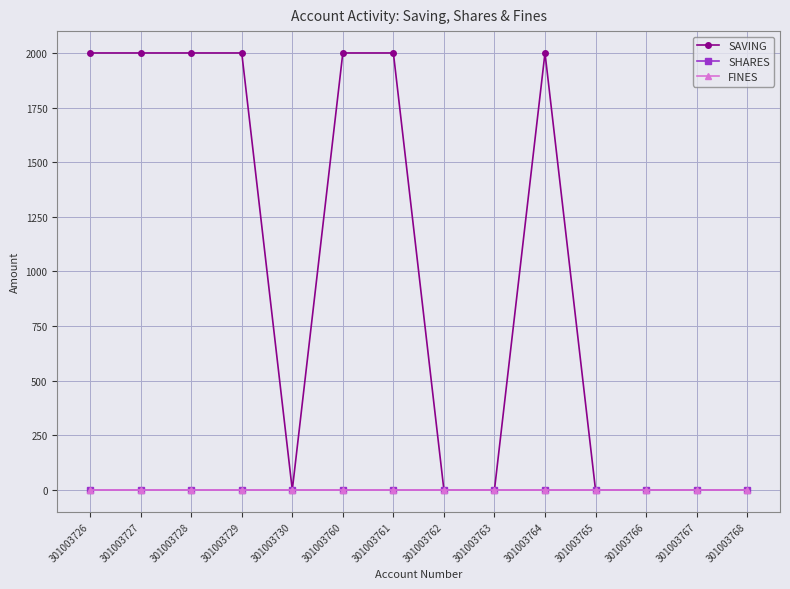

At which category is the sum across all series the highest?

301003726